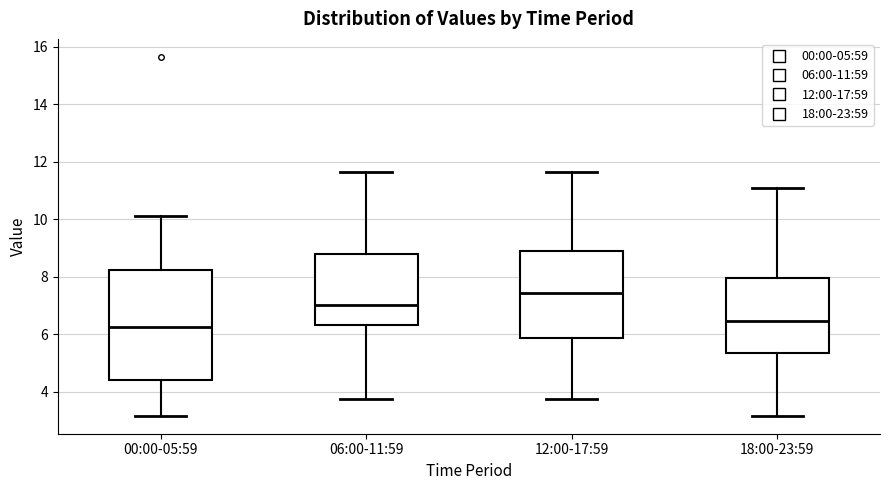

Reading left to right, transcribe this box plot: for each box, give where its median line is, the range the box spans, and where its two whiskers end, as read against the y-axis. The values are not printed on the chart, so give them approximately, as read against the axis.

00:00-05:59: median 6.2, box 4.4 to 8.2, whiskers 3.2 to 10.2
06:00-11:59: median 7.0, box 6.4 to 8.8, whiskers 3.8 to 11.6
12:00-17:59: median 7.4, box 5.8 to 9.0, whiskers 3.8 to 11.6
18:00-23:59: median 6.4, box 5.4 to 8.0, whiskers 3.2 to 11.2